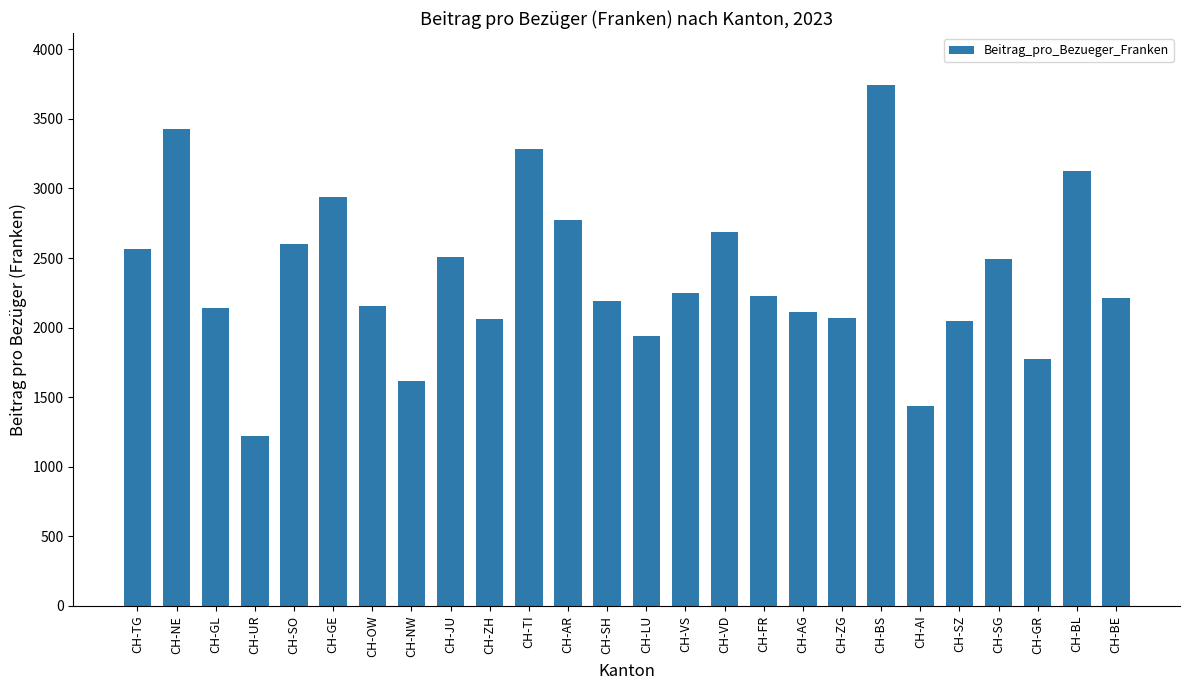

What is the difference between the values at CH-LU and CH-UR?

716.8